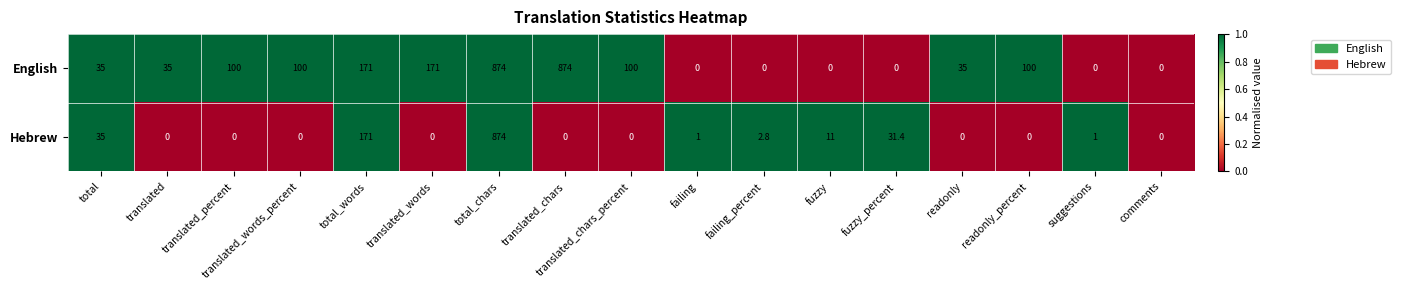

Which series has the largest total across all categories?

English